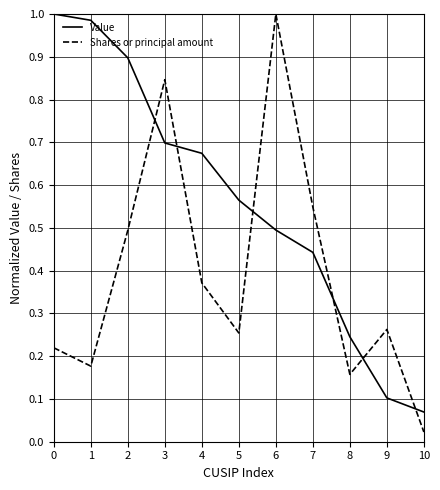

At 8, list the series in order from largest to smallest.

Value, Shares or principal amount